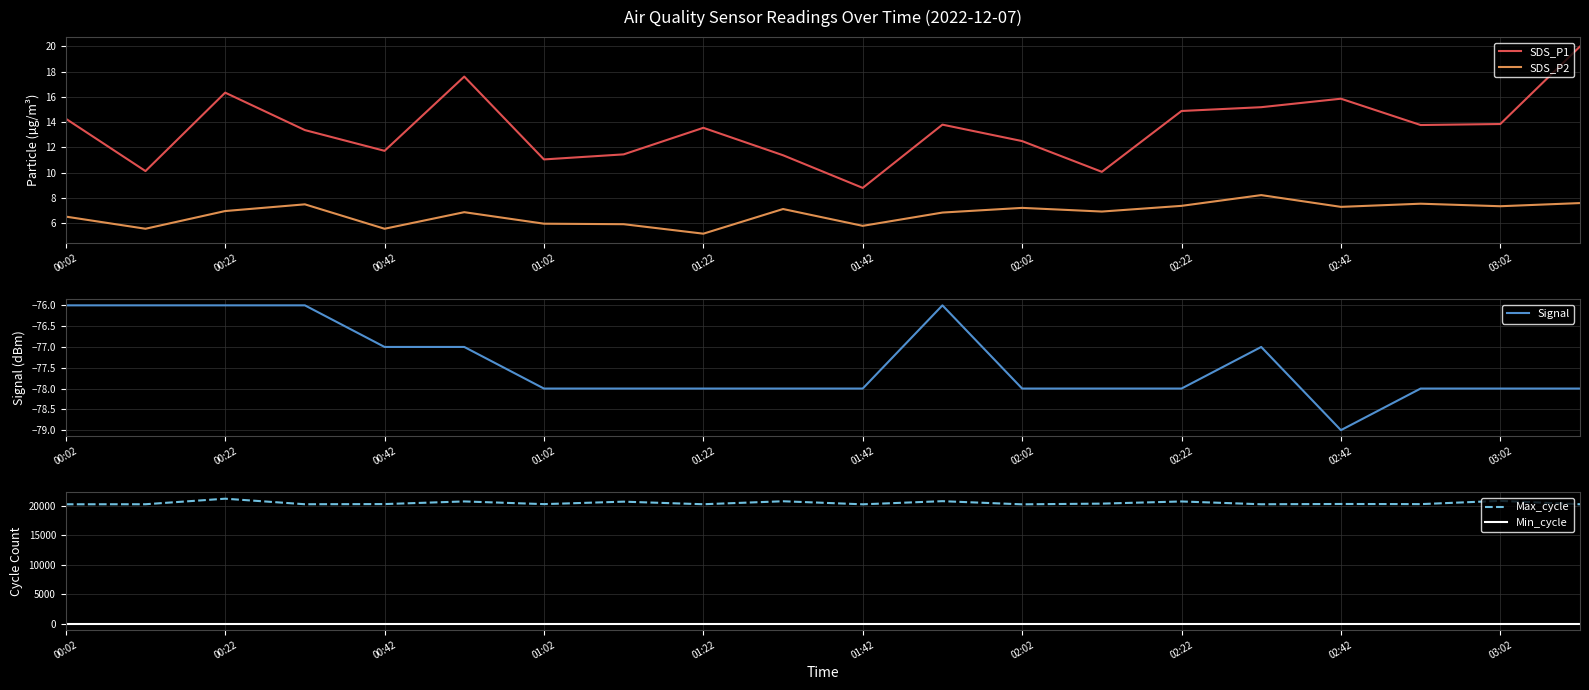

Is this an area chart (filled region under the line)?

No